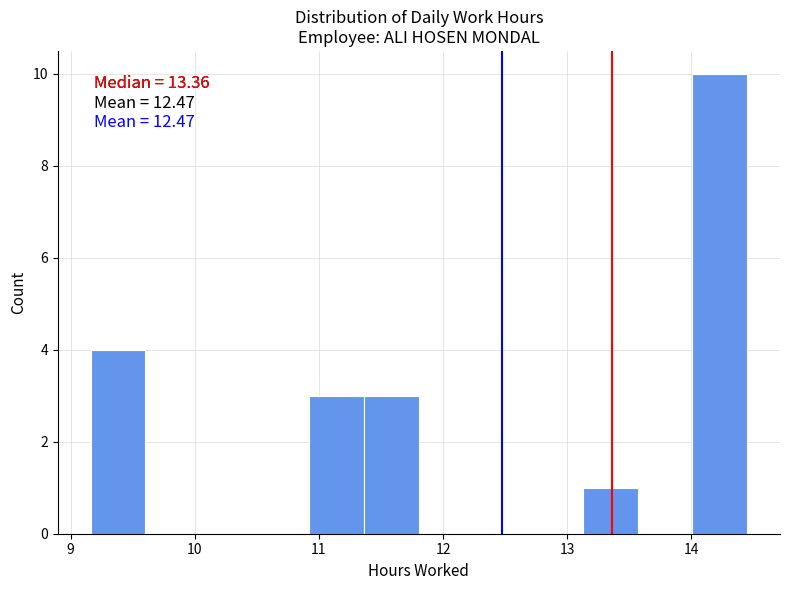

Over which range of the x-axis is the bar tallest?

14.0 to 14.5